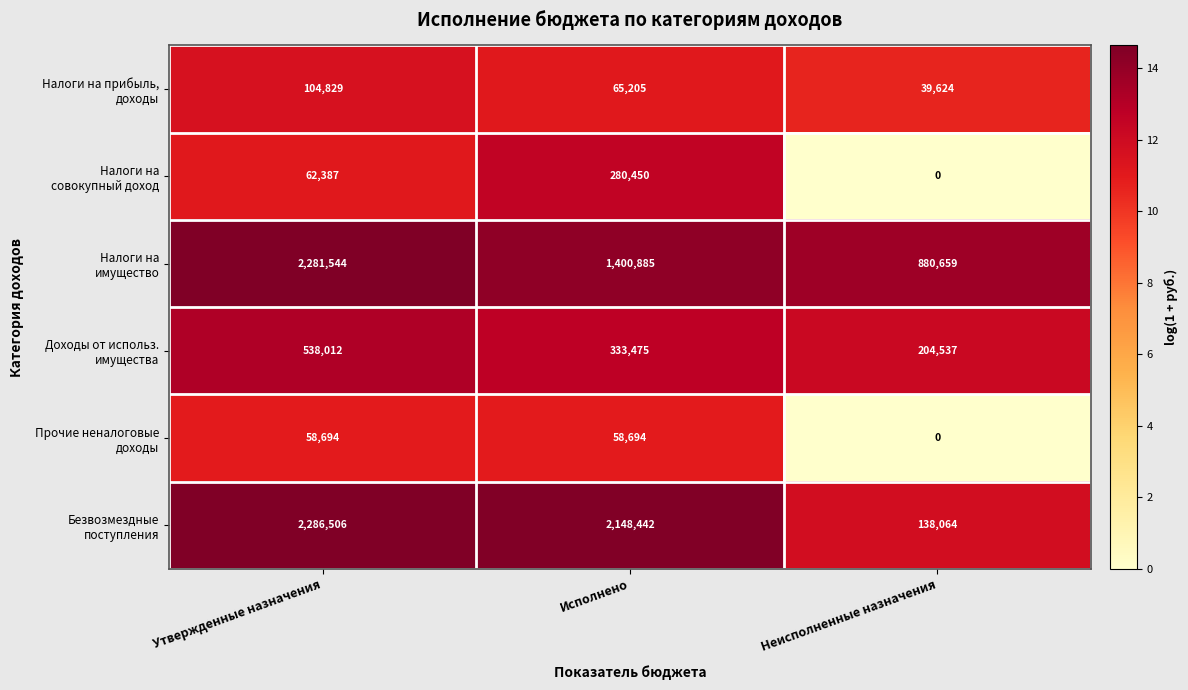

At how many categories does at least one series exceed 535563?

3